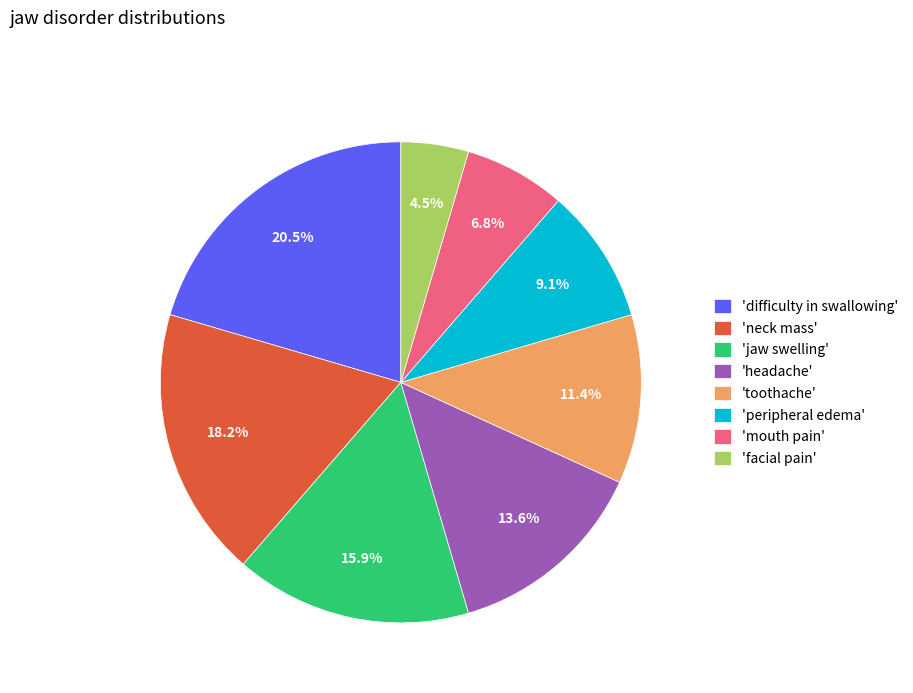

Is there a majority slice in this chart?

No